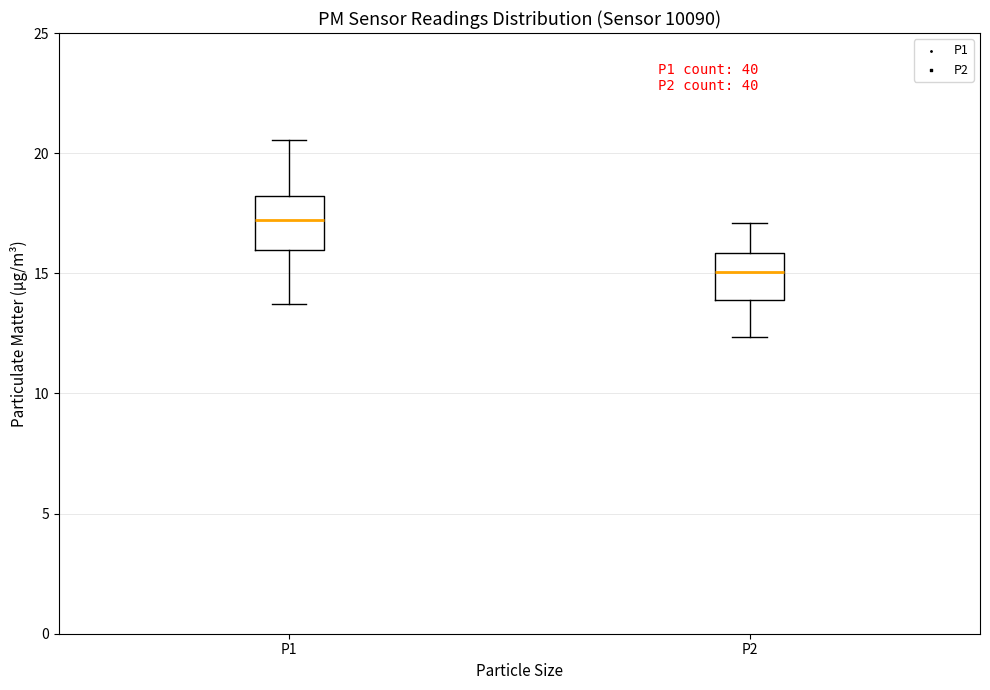

Where does the upper whisker of the box for P2 end on the y-axis? The values are not printed on the chart, so give them approximately, as read against the axis.

17.0